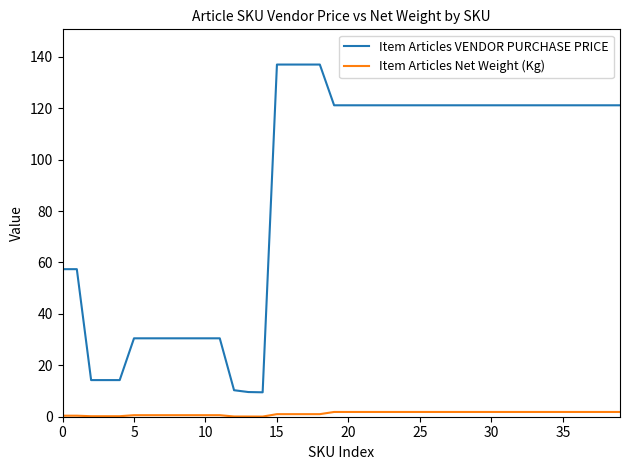

True or false: Item Articles VENDOR PURCHASE PRICE and Item Articles Net Weight (Kg) cross at least once.

False